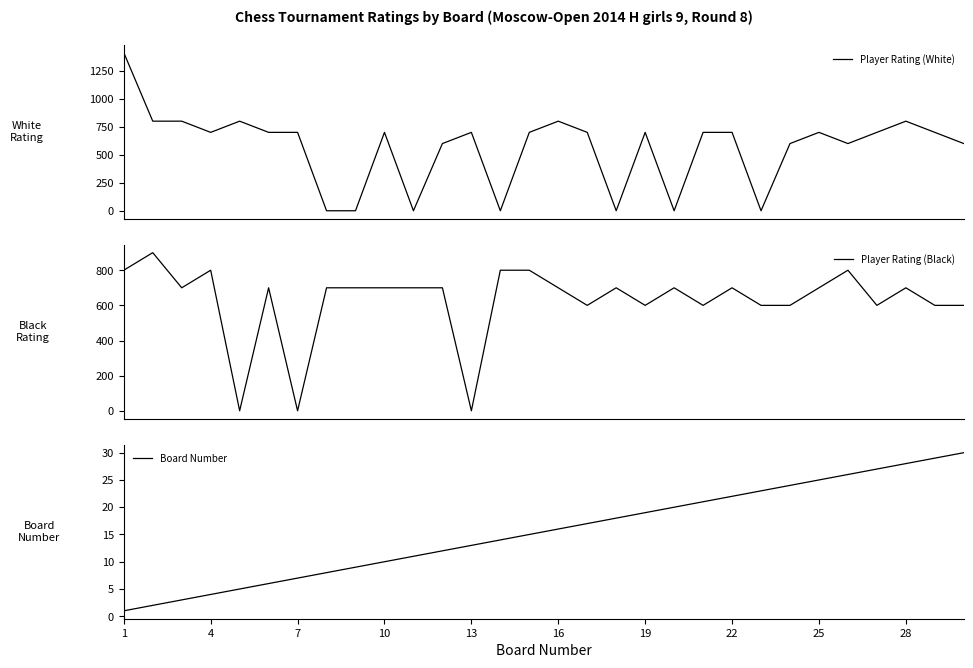

What is the highest value of the Player Rating (White) series?

1412